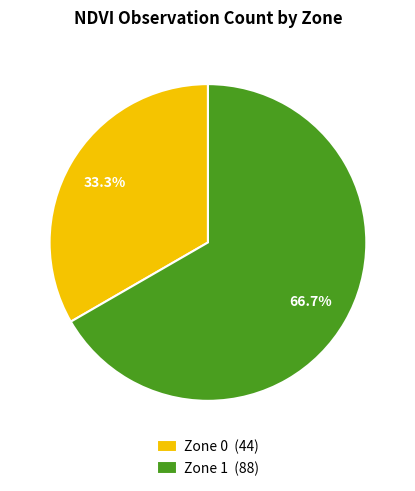

True or false: Zone 0 accounts for 33% of the total.

True